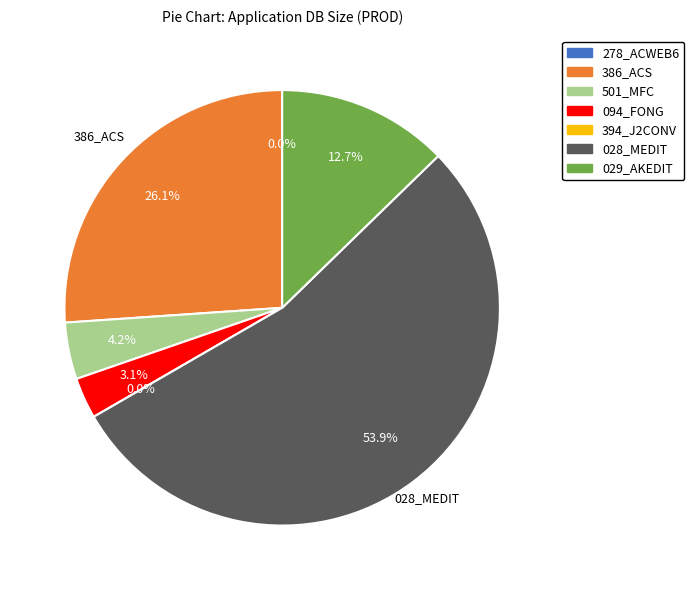

To the nearest percent, what is the difference between the 278_ACWEB6 and 501_MFC slice percentages?

4%